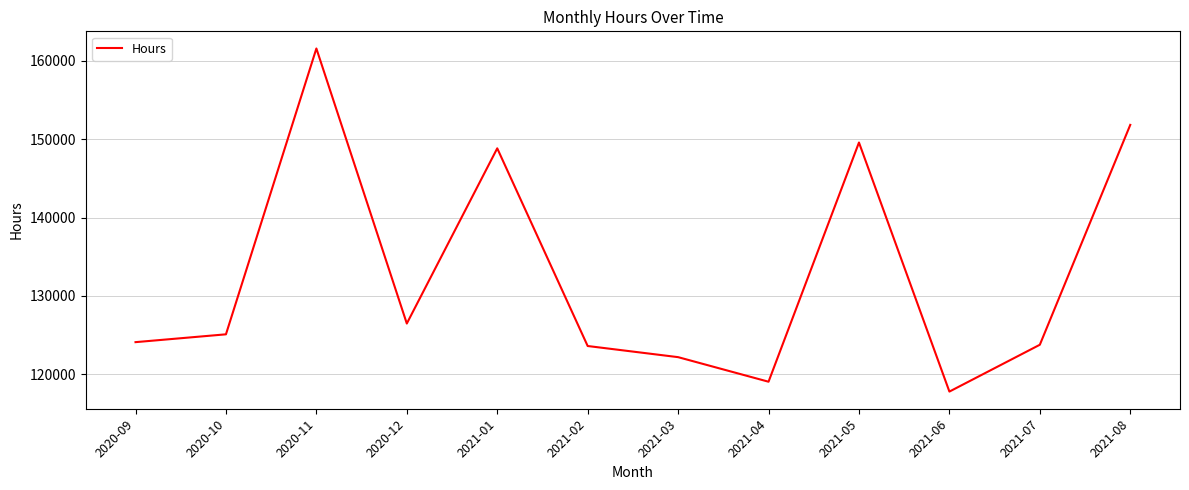

What is the difference between the values at 2021-04 and 2020-11?

42570.0